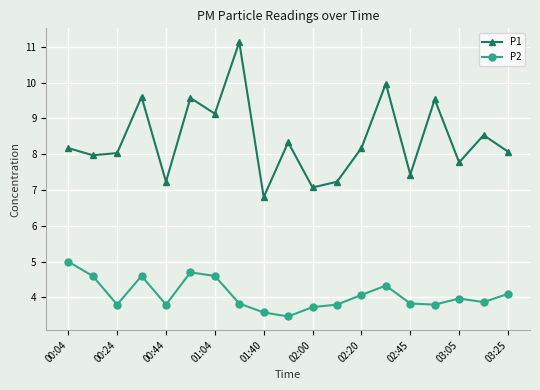

What is the greatest value displayed?

11.1